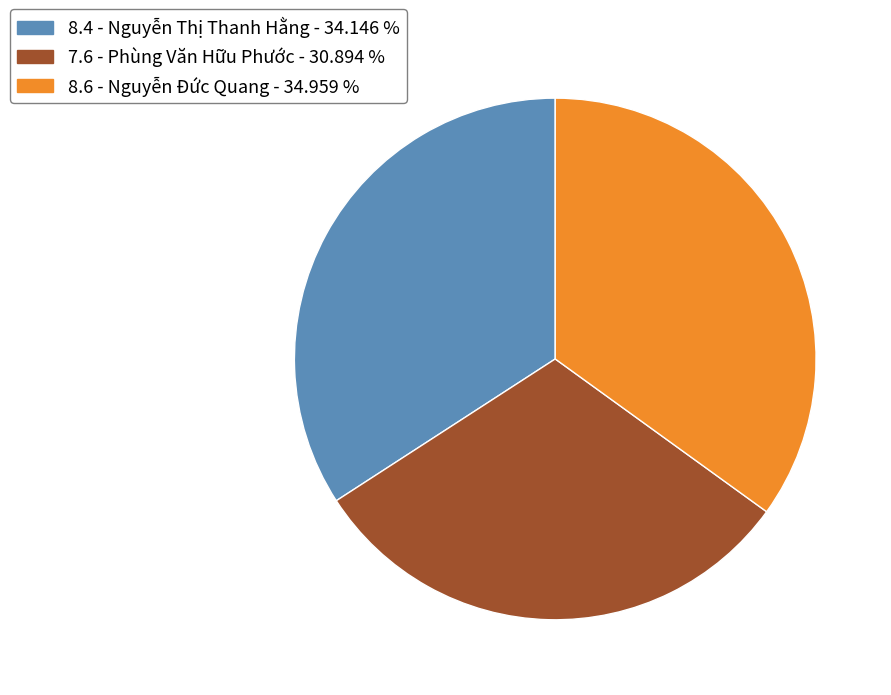

How many segments does this pie chart have?

3